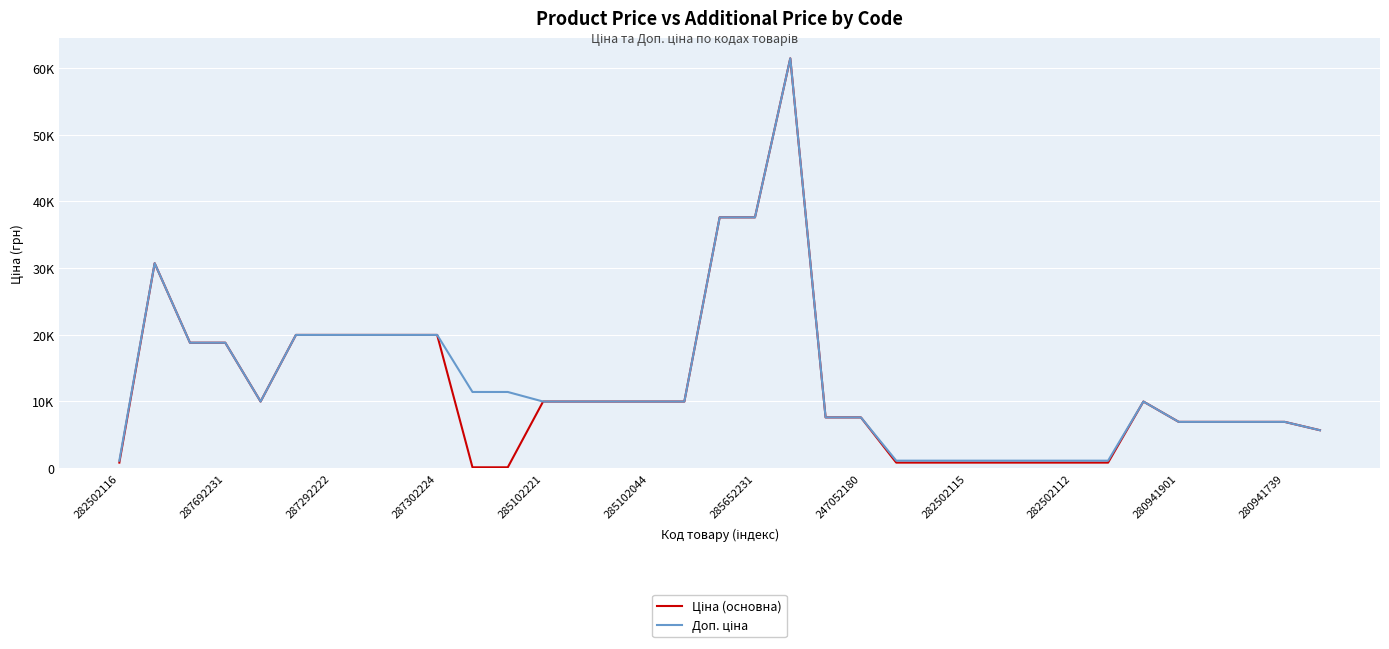

Reading left to right, list all the values displayed in this chart.

Ціна (основна): 818.5	30717.1	18796.8	18796.8	9975.0	19964.2	19964.2	19964.2	19964.2	19964.2	114.1	114.1	9975.0	9975.0	9975.0	9975.0	9975.0	37593.6	37593.6	61434.3	7596.5	7596.5	818.5	818.5	818.5	818.5	818.5	818.5	818.5	9975.0	6925.7	6925.7	6925.7	6925.7	5673.8
Доп. ціна: 1109.2	30717.1	18796.8	18796.8	9975.0	19964.2	19964.2	19964.2	19964.2	19964.2	11410.0	11410.0	9975.0	9975.0	9975.0	9975.0	9975.0	37593.6	37593.6	61434.3	7596.5	7596.5	1109.2	1109.2	1109.2	1109.2	1109.2	1109.2	1109.2	9975.0	6925.7	6925.7	6925.7	6925.7	5673.8